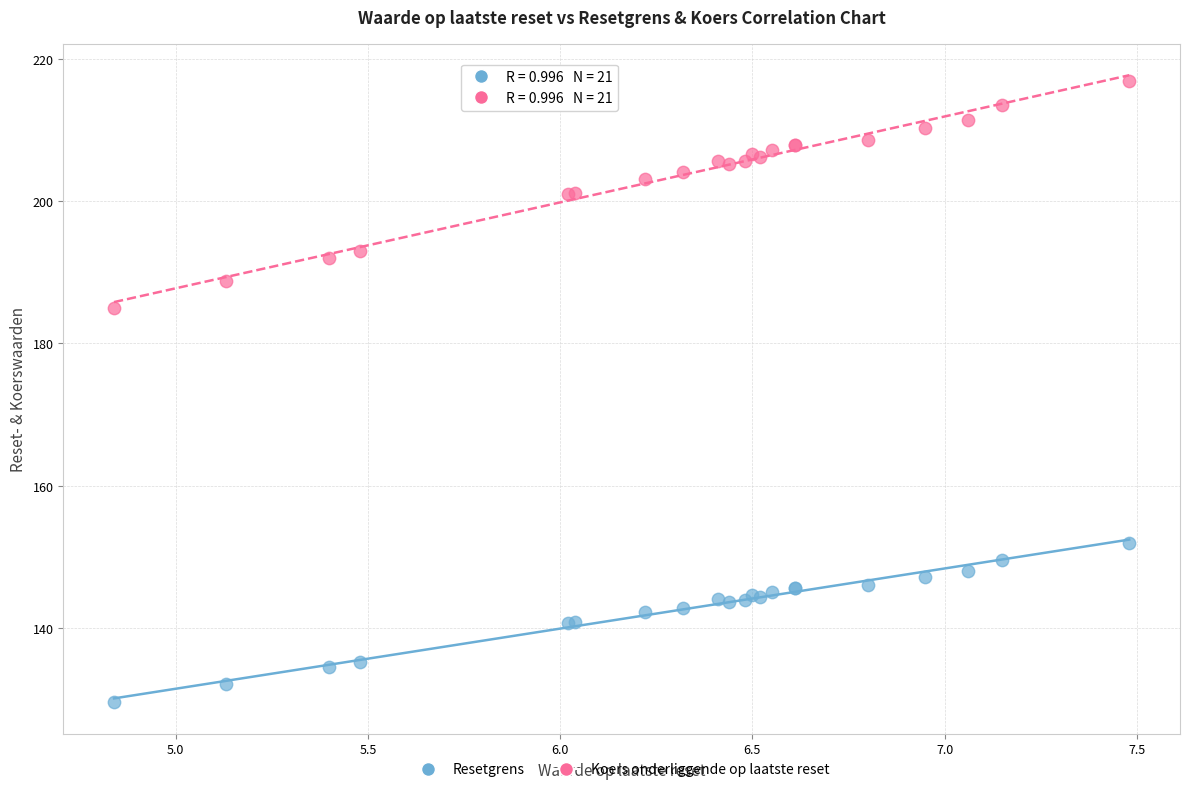

Across all series, what Y value is closest to 173?

185.0